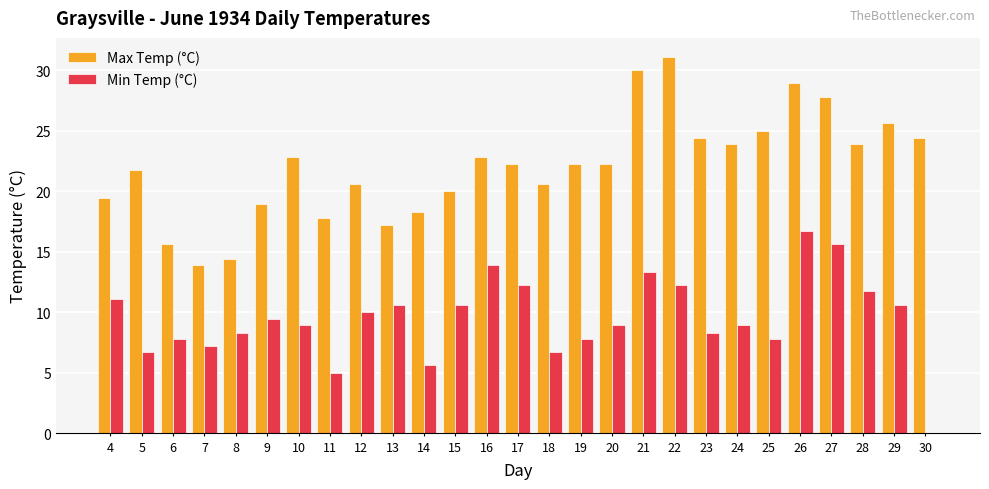

What is the highest value of the Max Temp (°C) series?

31.1